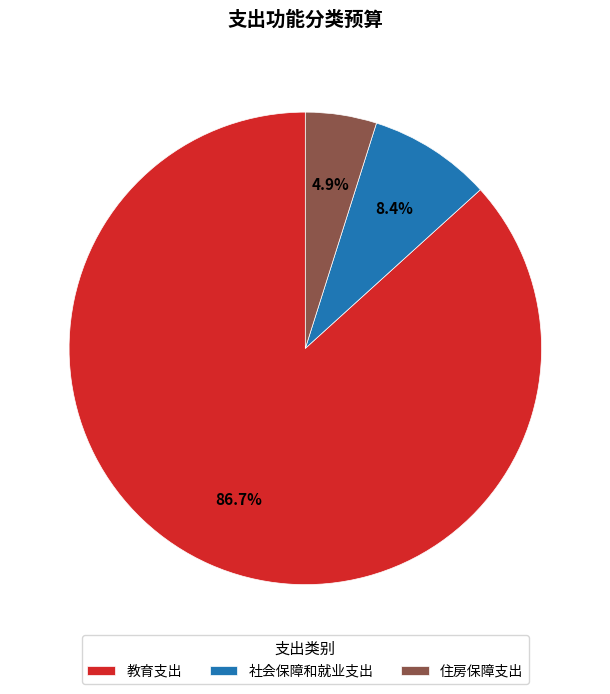

Which has a higher value, 住房保障支出 or 教育支出?

教育支出